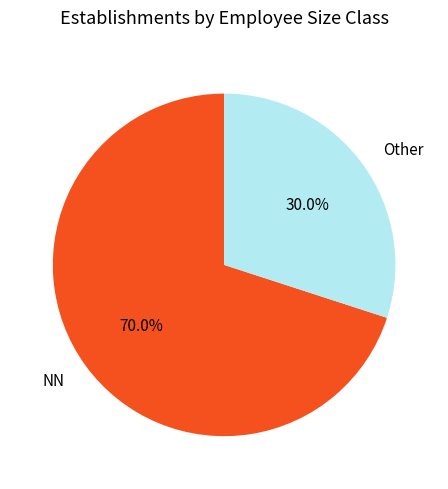

What is the ratio of the value at Other to the value at NN?

0.4